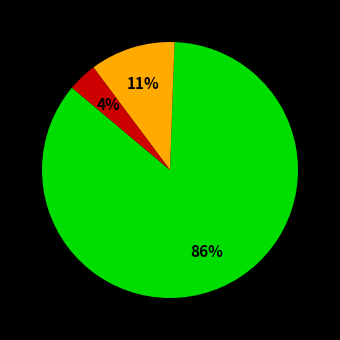

Is there any slice that represents more than half of the pie?

Yes